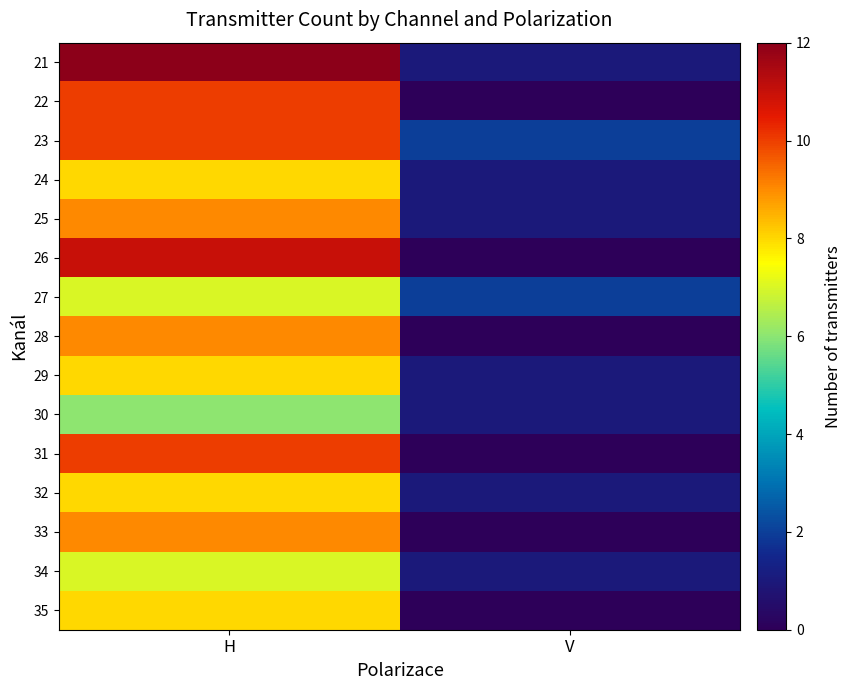

Rank the series at H from lowest to highest value.

30, 27, 34, 24, 29, 32, 35, 25, 28, 33, 22, 23, 31, 26, 21